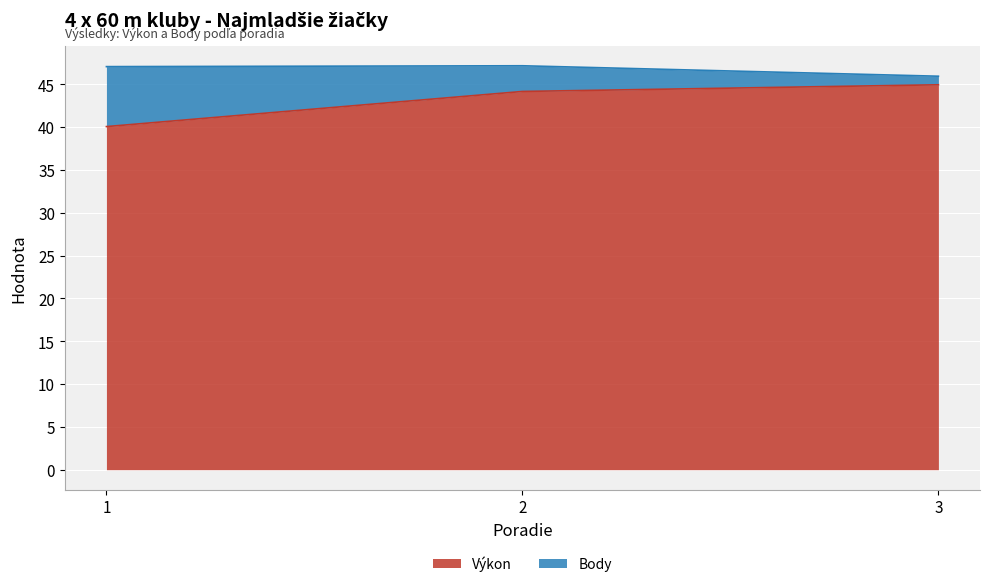

At which label is the value closest to 42?

1